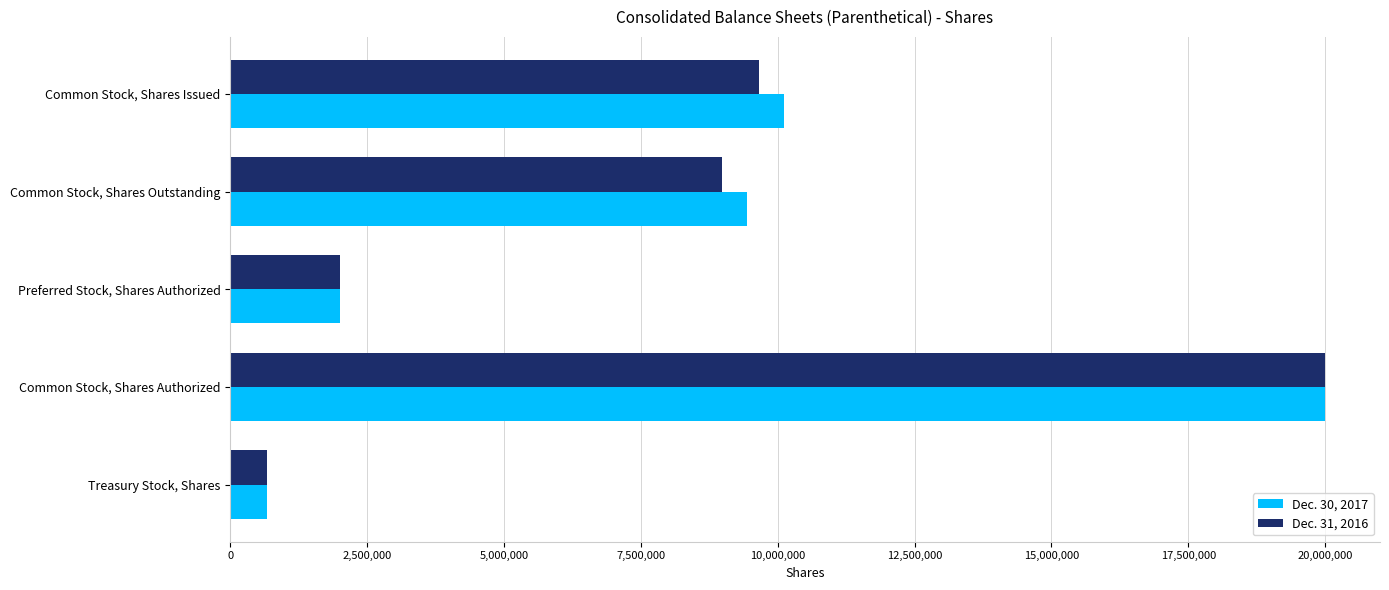

The Dec. 31, 2016 series shows 14132903 at Common Stock, Shares Outstanding. True or false?

False